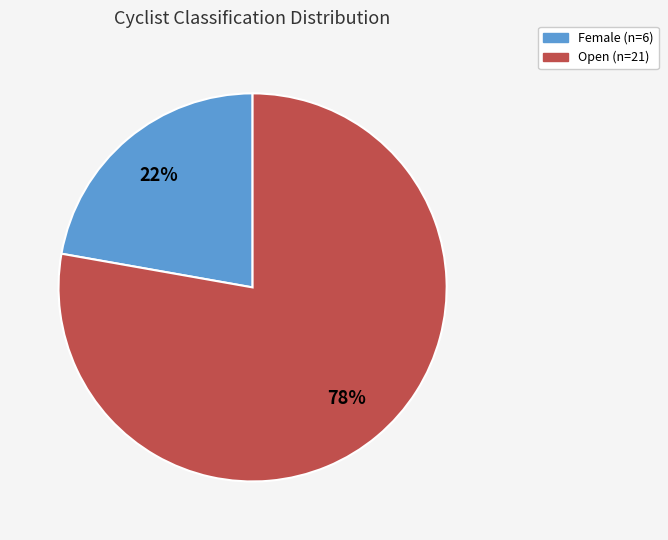

Rank the categories by value from highest to lowest.

Open, Female